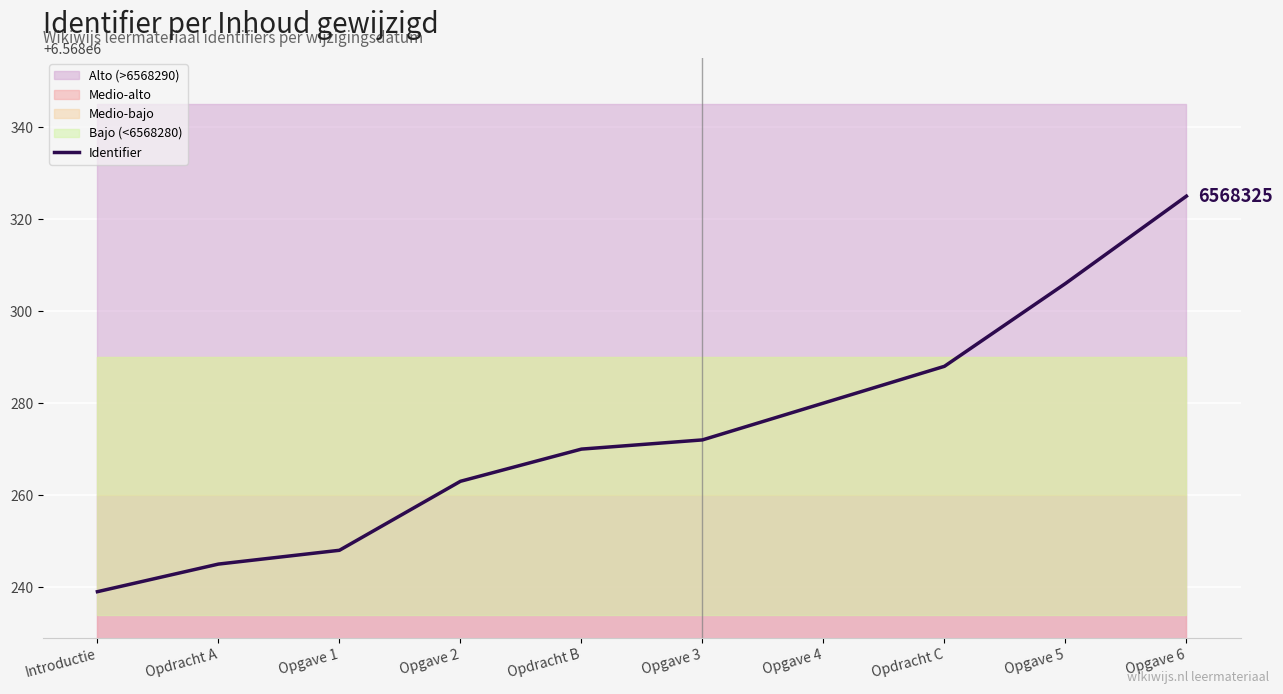

What is the difference between the maximum and minimum values?

86